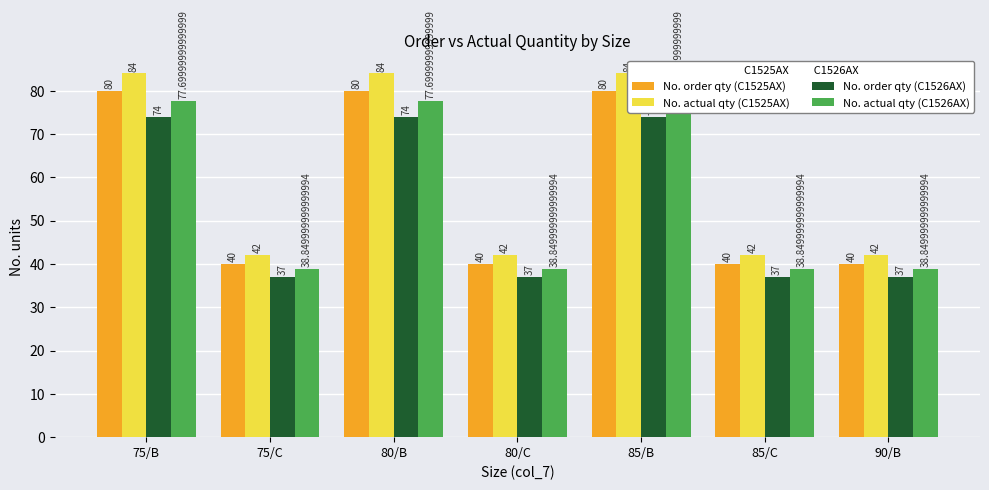

What is the value of the No. order qty (C1525AX) bar at the 6th from the left?

40.0